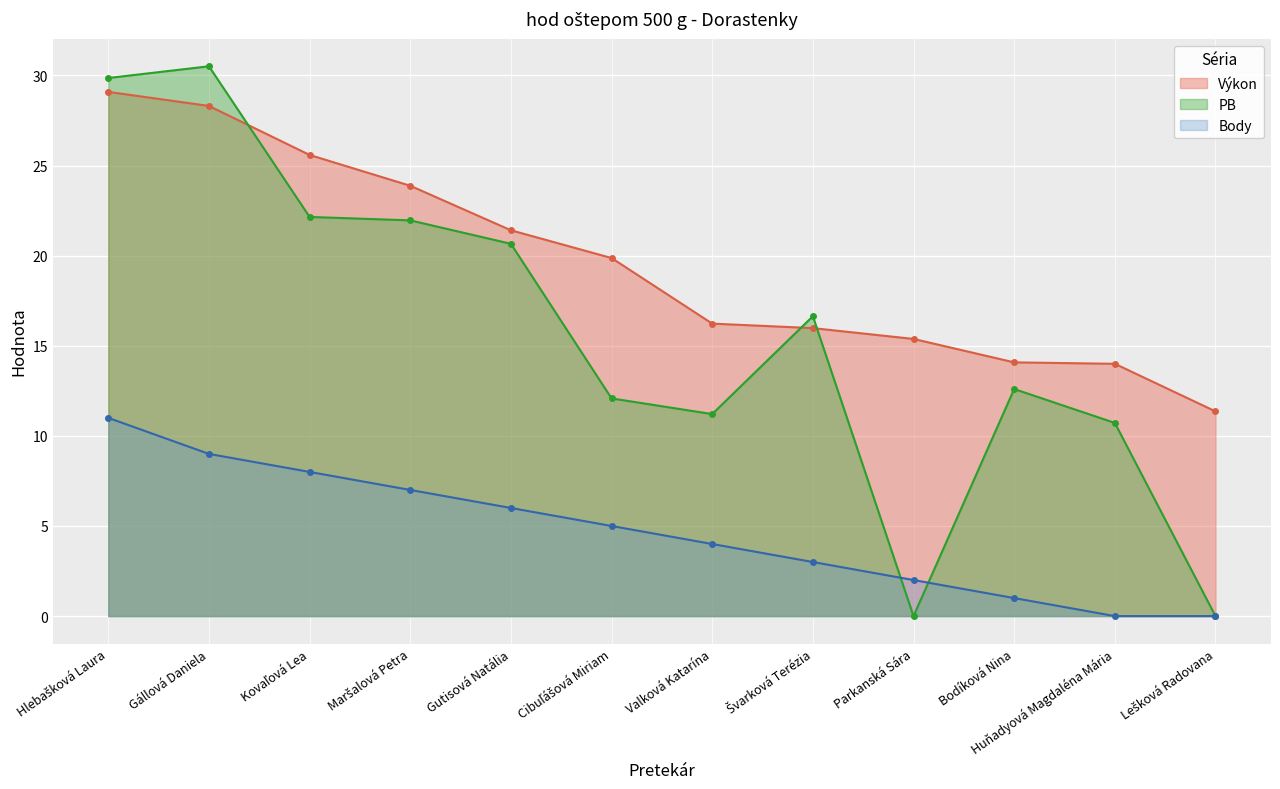

At which category is the sum across all series the highest?

Hlebašková Laura